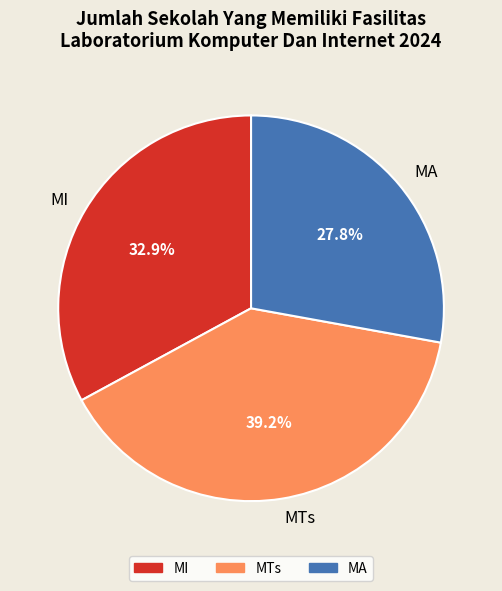

To the nearest percent, what is the combined percentage of MI and MTs?

72%